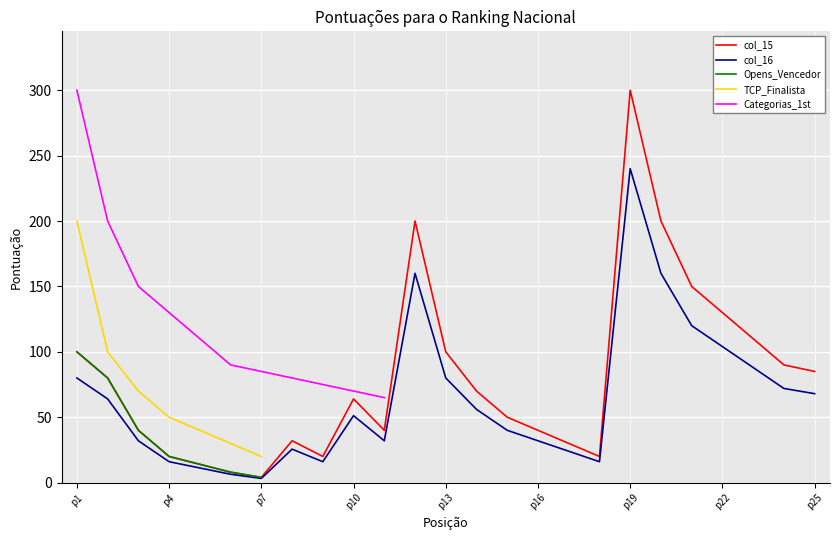

True or false: TCP_Finalista and col_16 cross at least once.

False